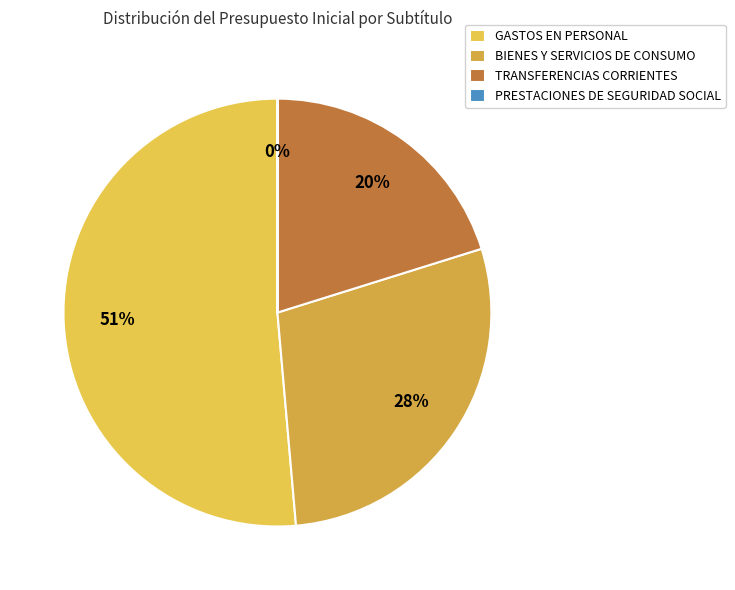

To the nearest percent, what portion does TRANSFERENCIAS CORRIENTES represent?

20%